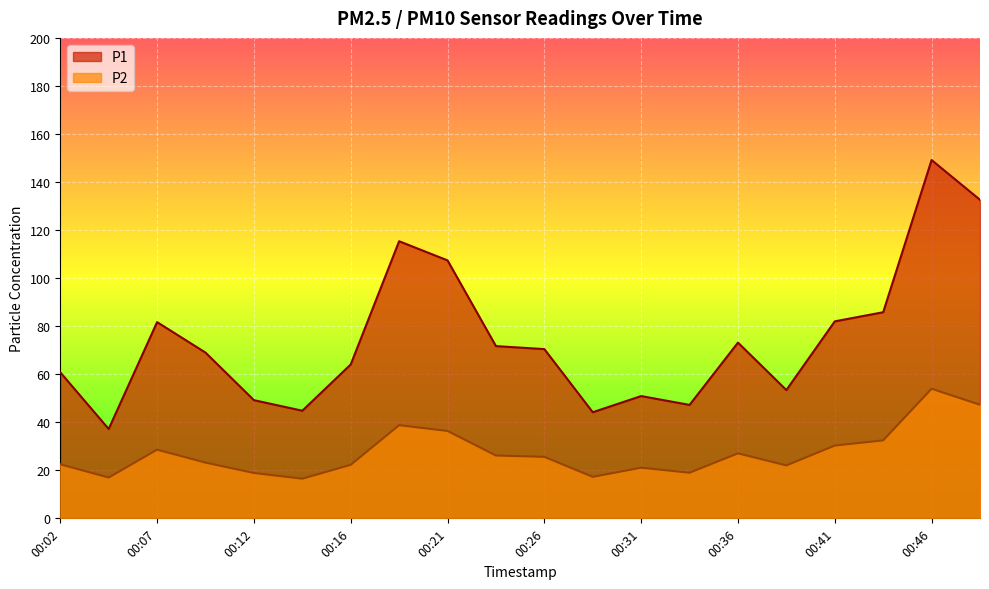

How many values in the P1 series exceed 70?

10